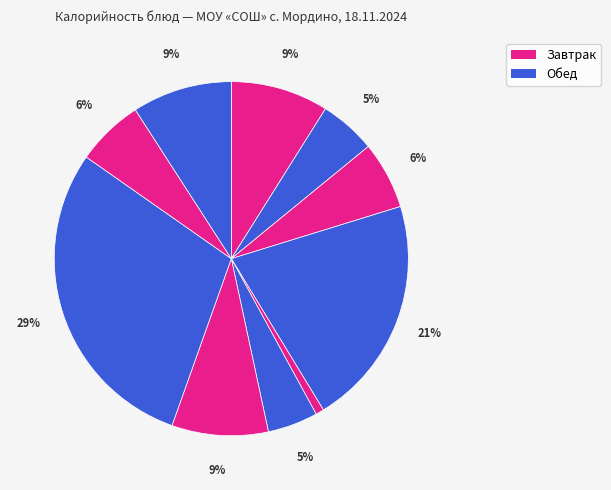

Does any single category account for the majority?

No